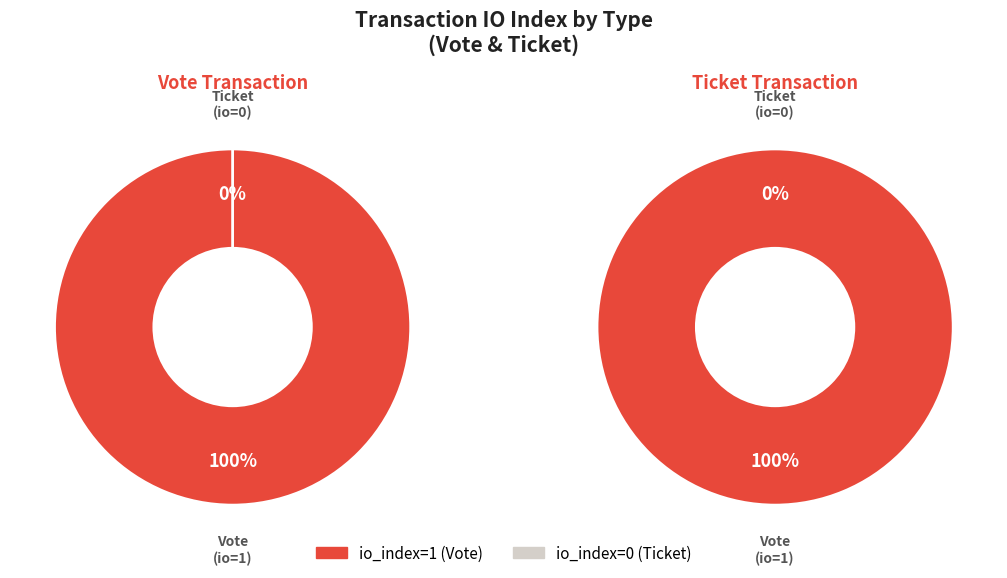

Rank the categories by value from highest to lowest.

Vote (io_index=1), Ticket (io_index=0)